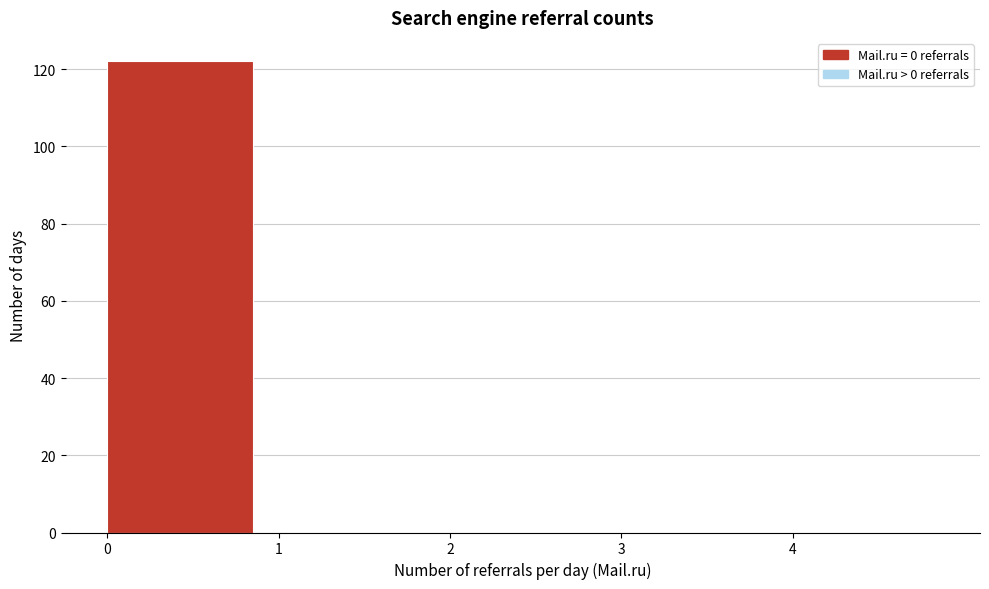

How tall is the bar that spans 0 to 1 on the x-axis? The values are not printed on the chart, so give them approximately, as read against the axis.

122